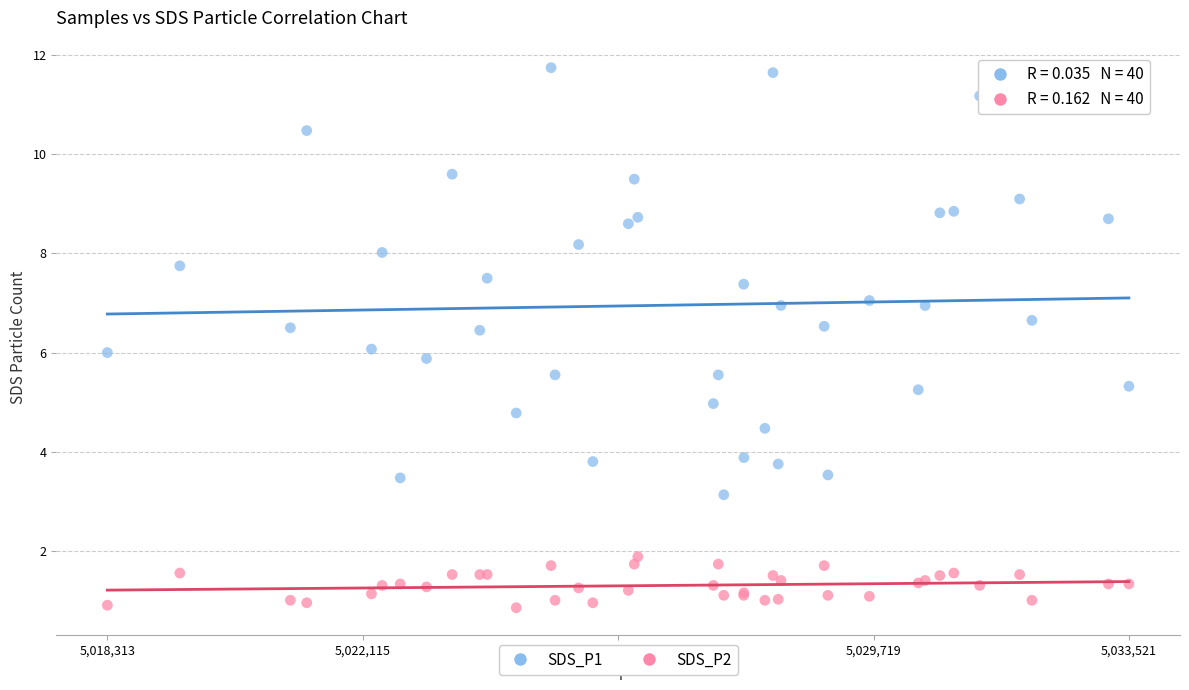

Which series contains the highest Y value?

SDS_P1